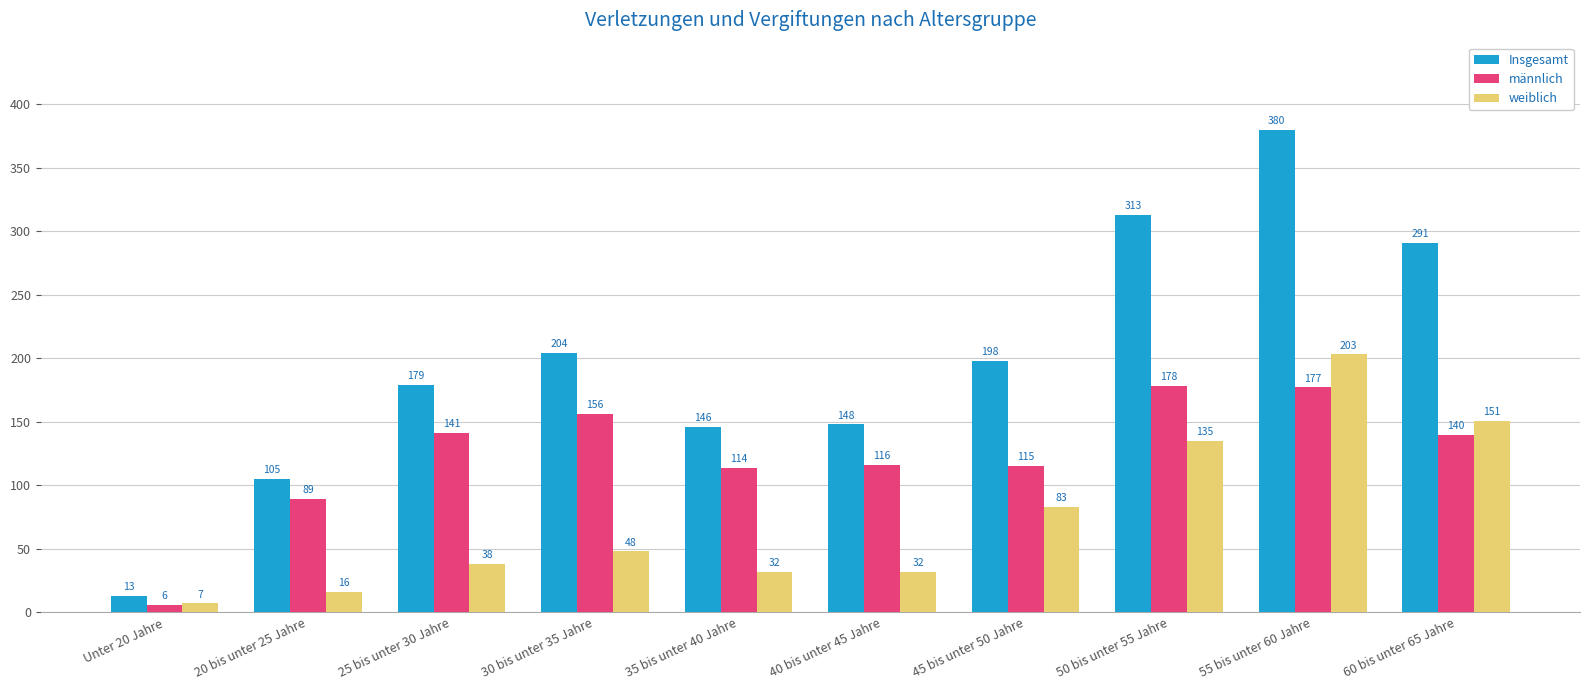

What is the maximum value shown in the chart?

380